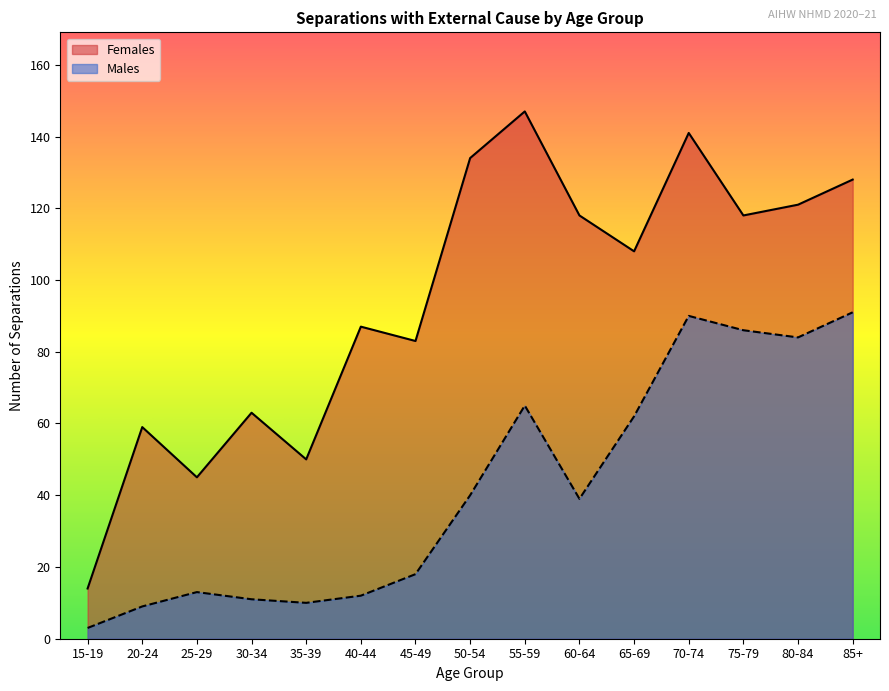

True or false: Females and Males intersect in this chart.

False